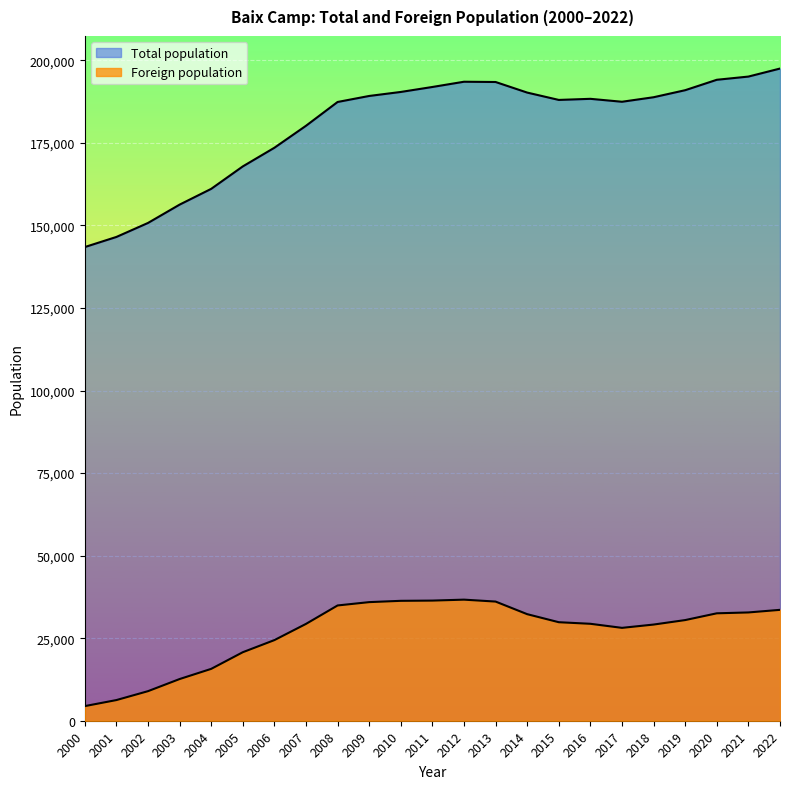

True or false: Total population and Foreign population intersect in this chart.

False